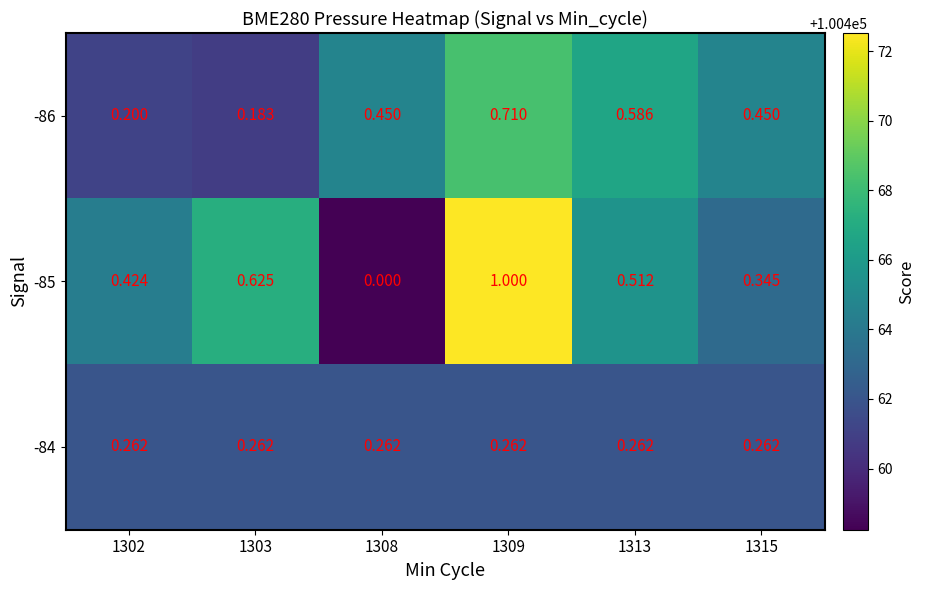

Is the value of -84 at 1308 greater than the value of -86 at 1309?

No